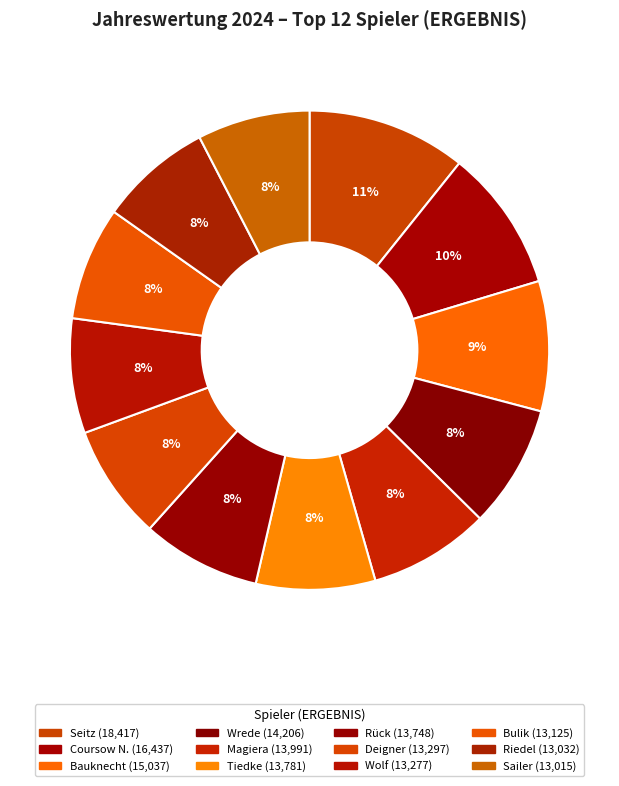

Count the number of slices in the pie.

12